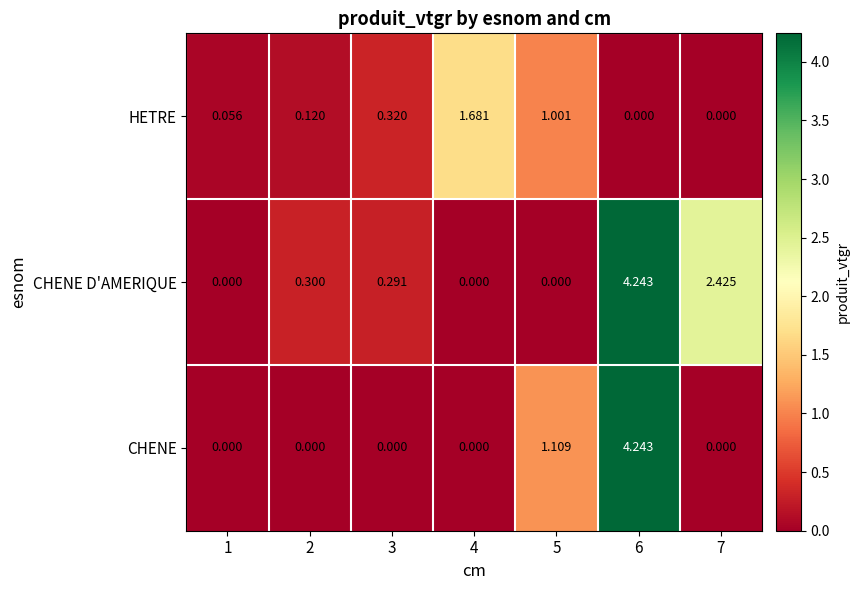

Which series changed the most between 2 and 4?

HETRE